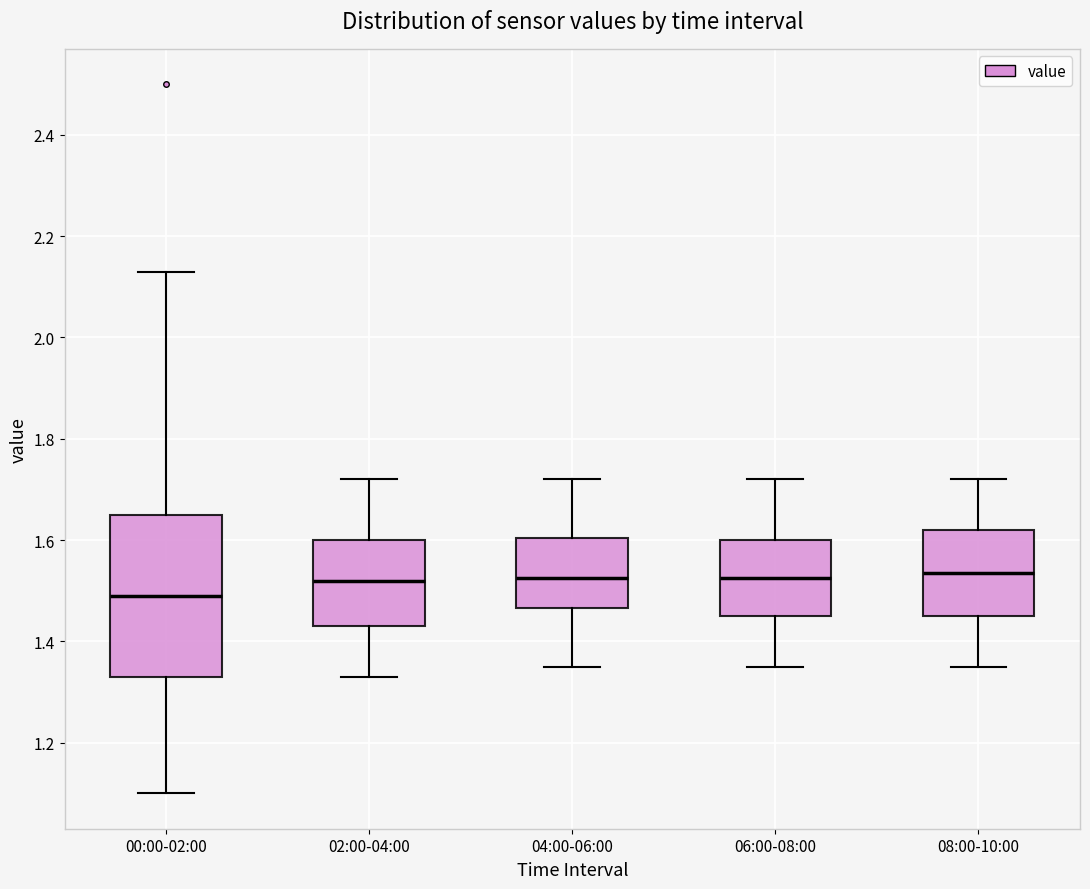

Comparing the boxes themselves (not the whiskers), which one is the tallest?

00:00-02:00